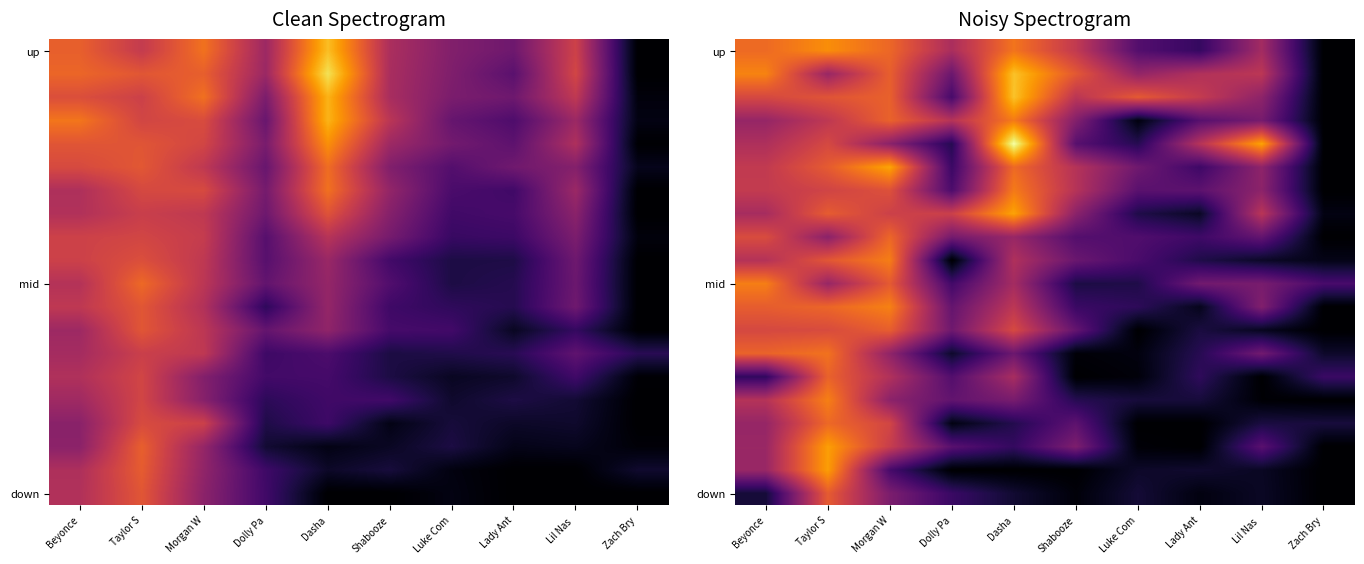

True or false: down has a value of 2.7 at Lil Nas.

True